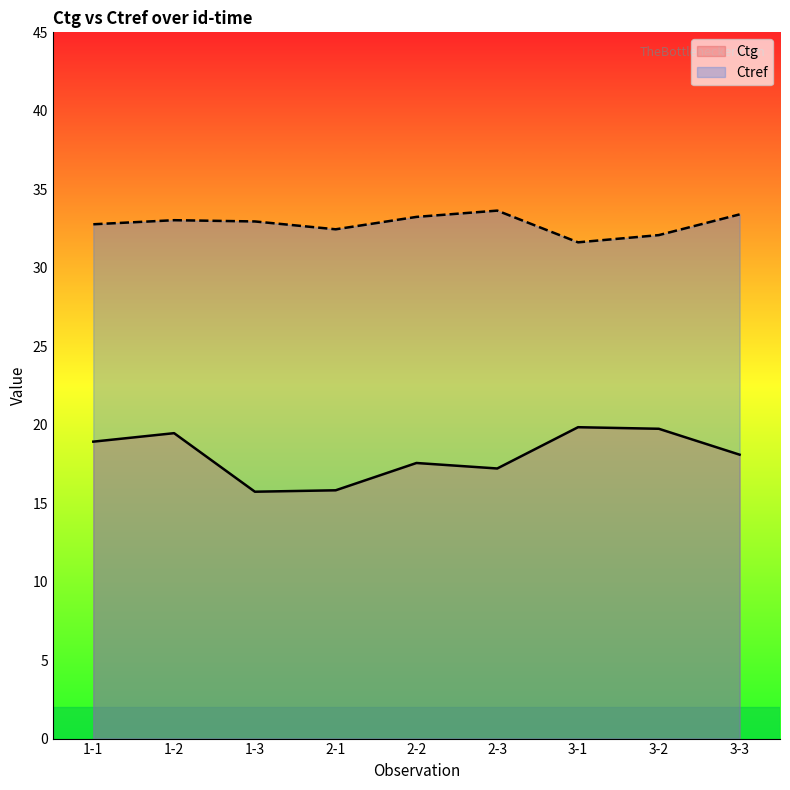

What is the minimum value for Ctg?

15.7